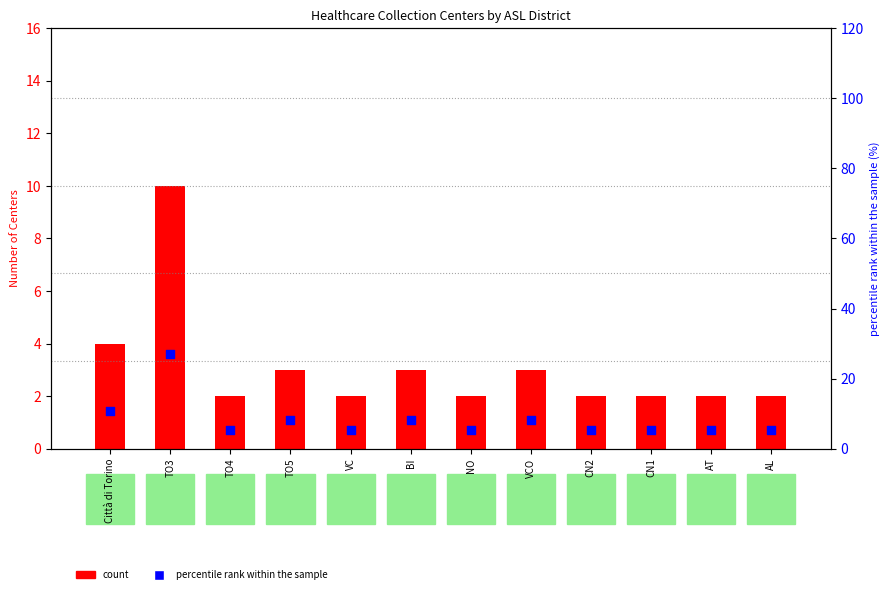

Is the value of count at TO3 greater than the value of percentile rank within the sample at CN2?

Yes